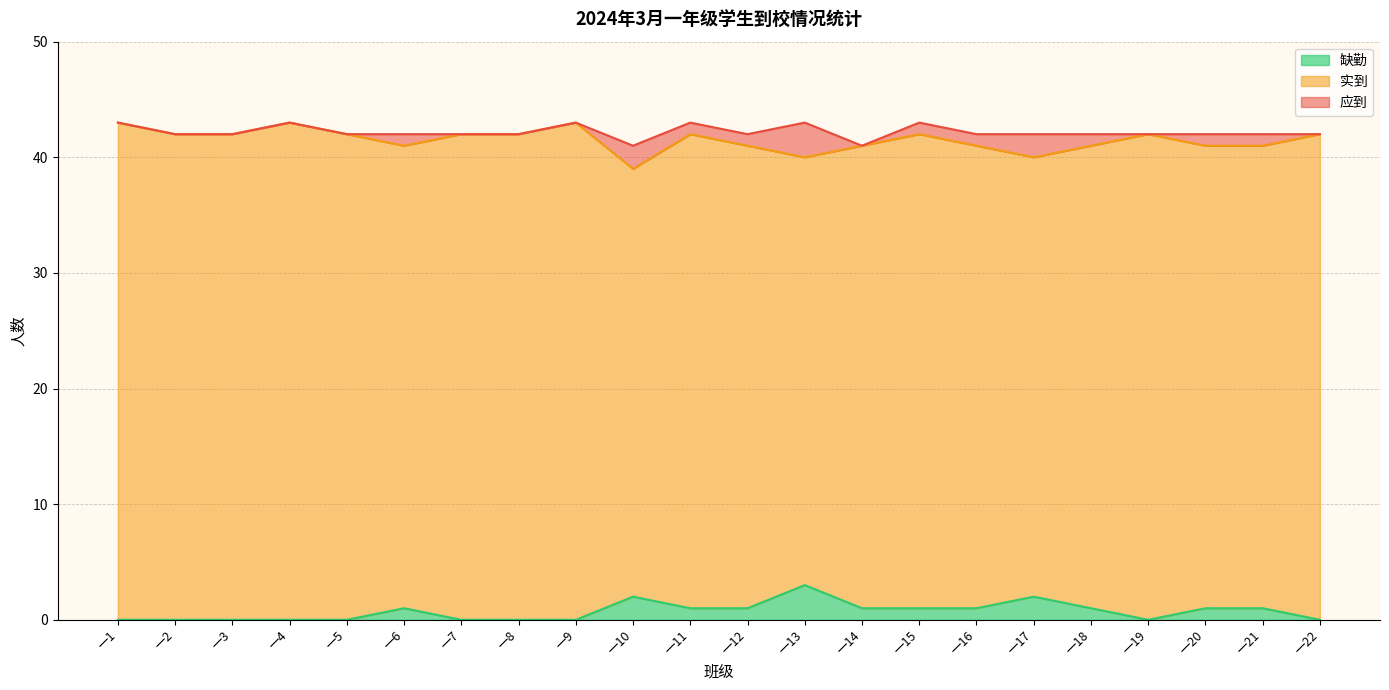

How many interior local valleys does the 实到 series have?

4